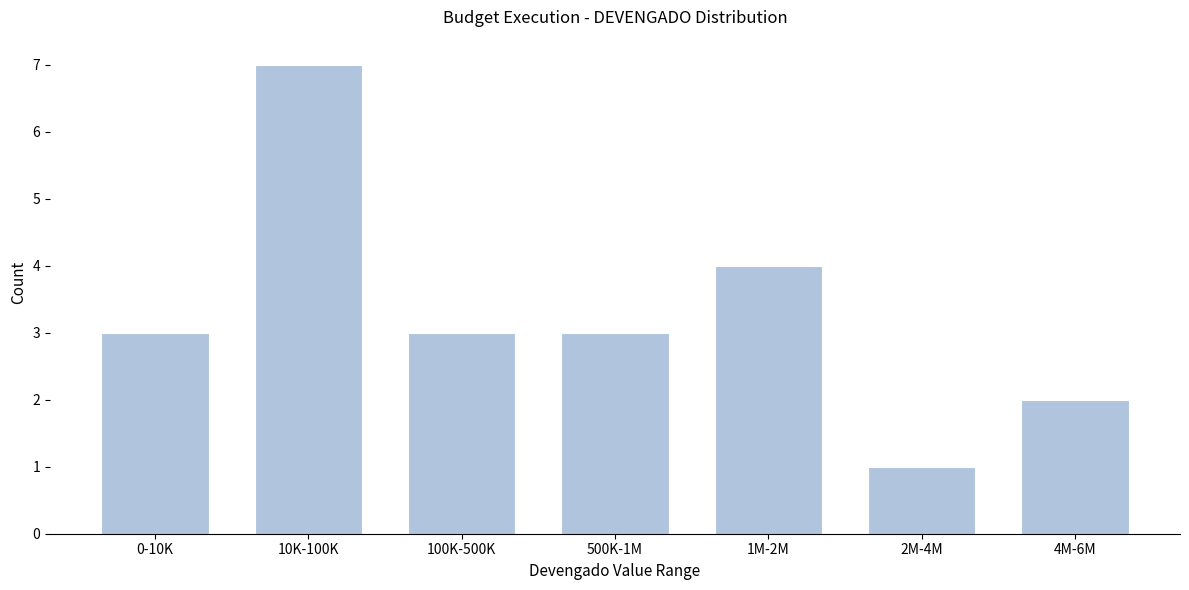

Reading right to left, extract all data points from this chart.

4M-6M=2	2M-4M=1	1M-2M=4	500K-1M=3	100K-500K=3	10K-100K=7	0-10K=3